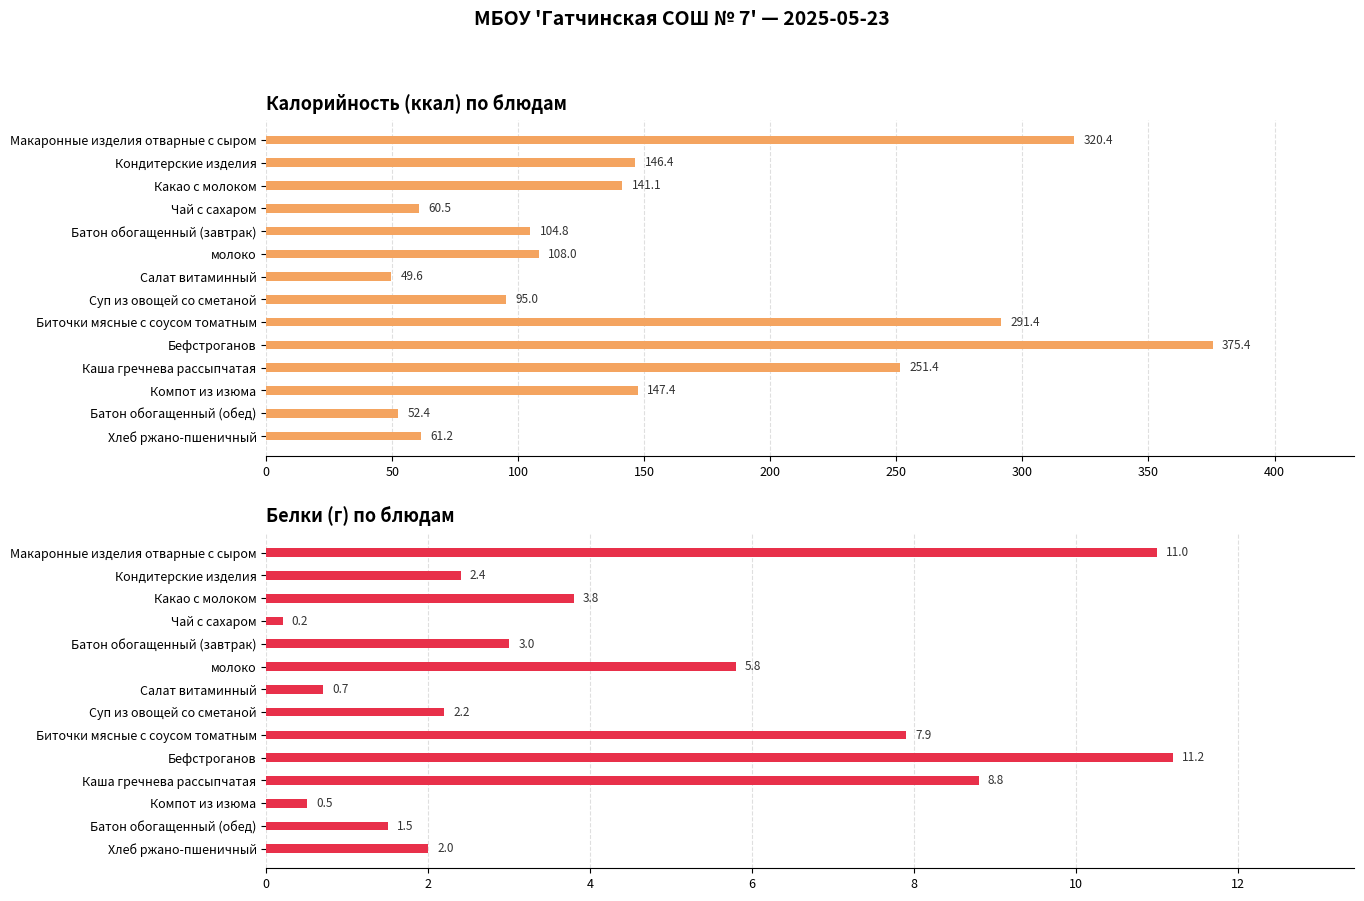

What is the lowest value of the Белки series?

0.2